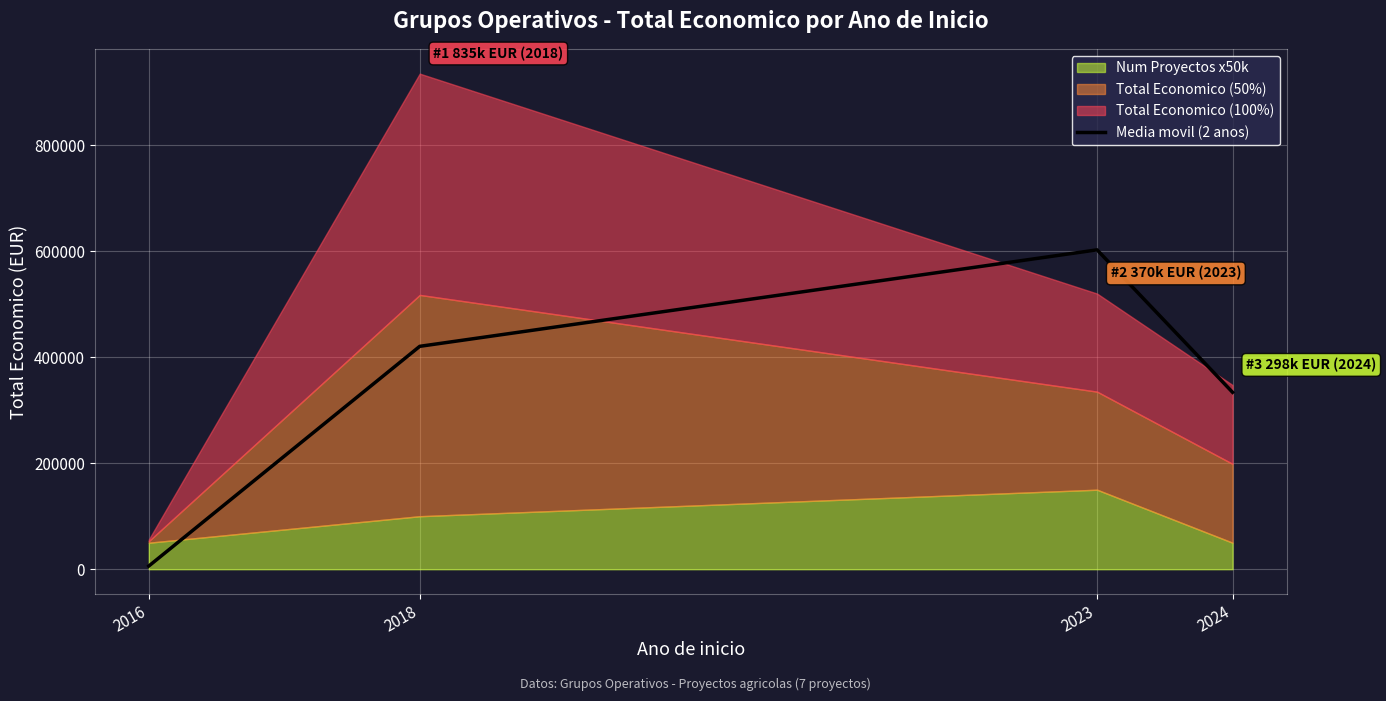

Between 2016 and 2023, which is larger?

2023